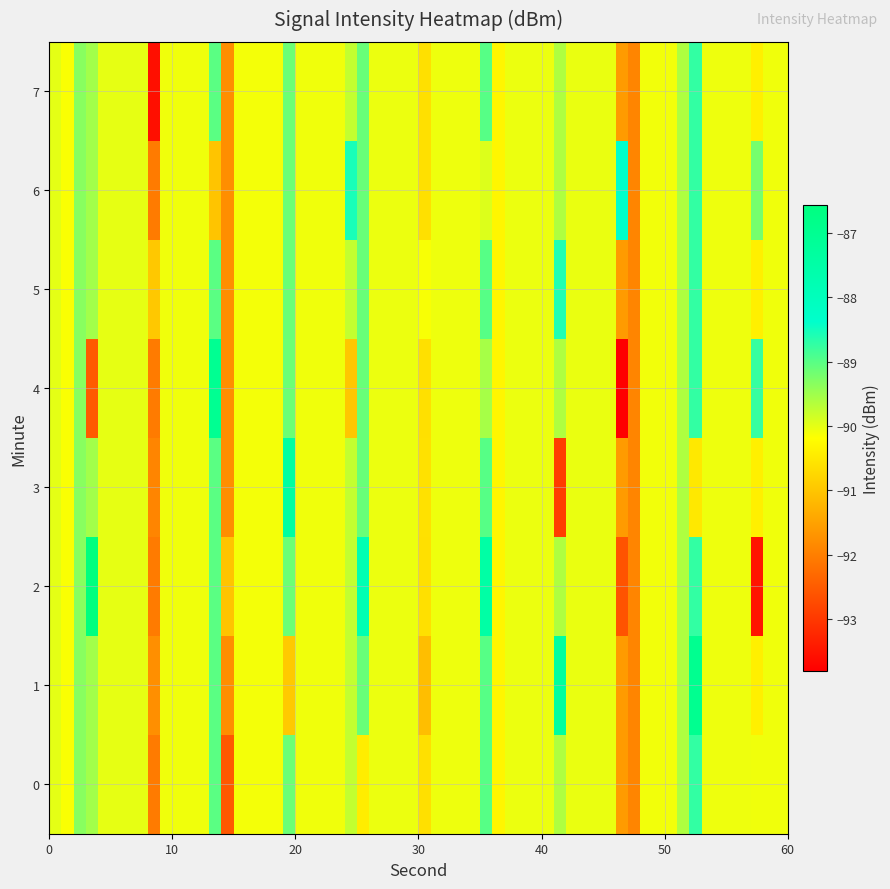

What is the total value across all series at 47?

-91.9